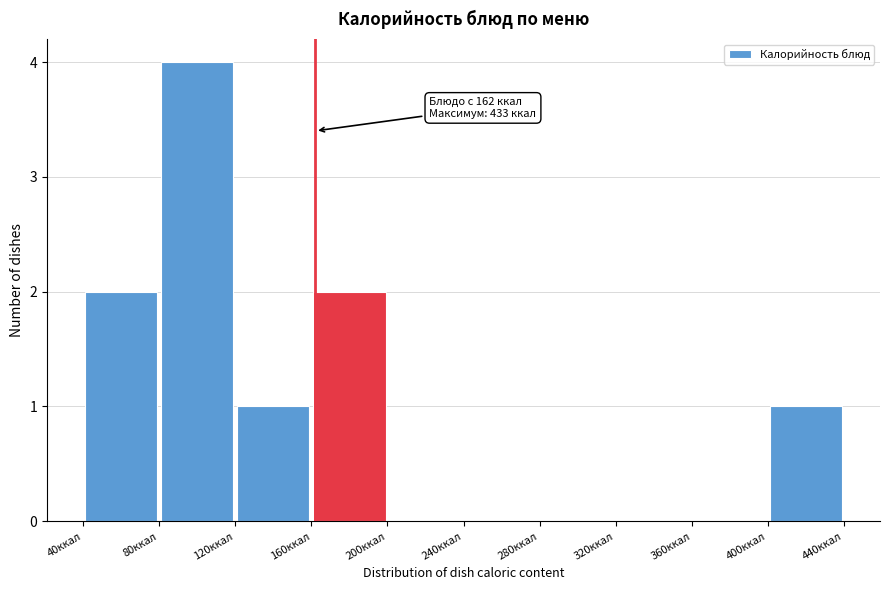

Which range on the x-axis has the tallest bar?

80 to 120